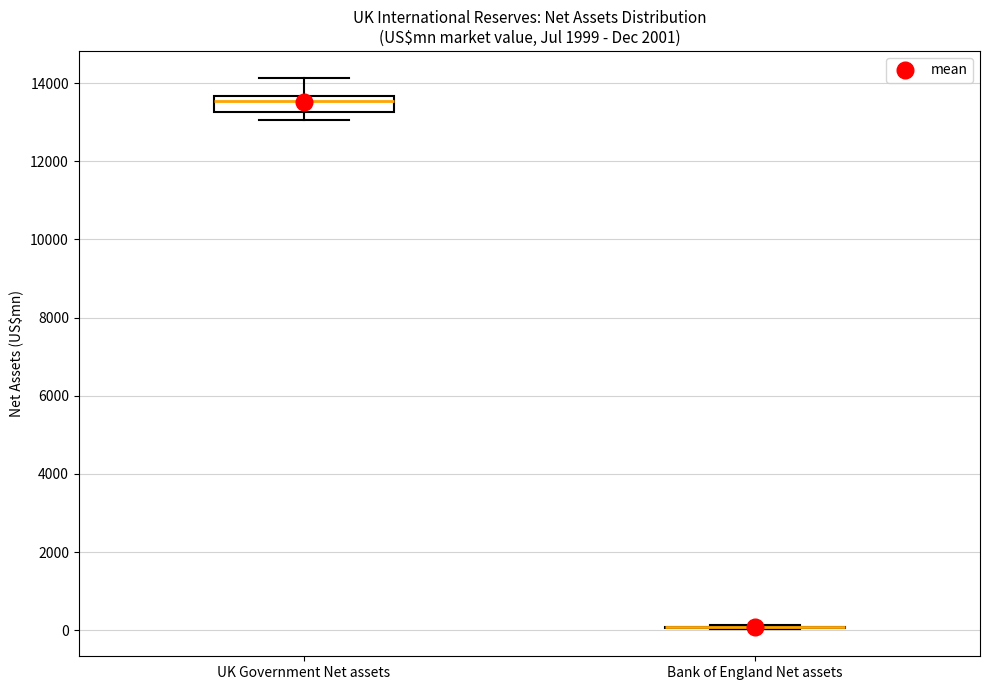

Comparing the boxes themselves (not the whiskers), which one is the tallest?

UK Government Net assets